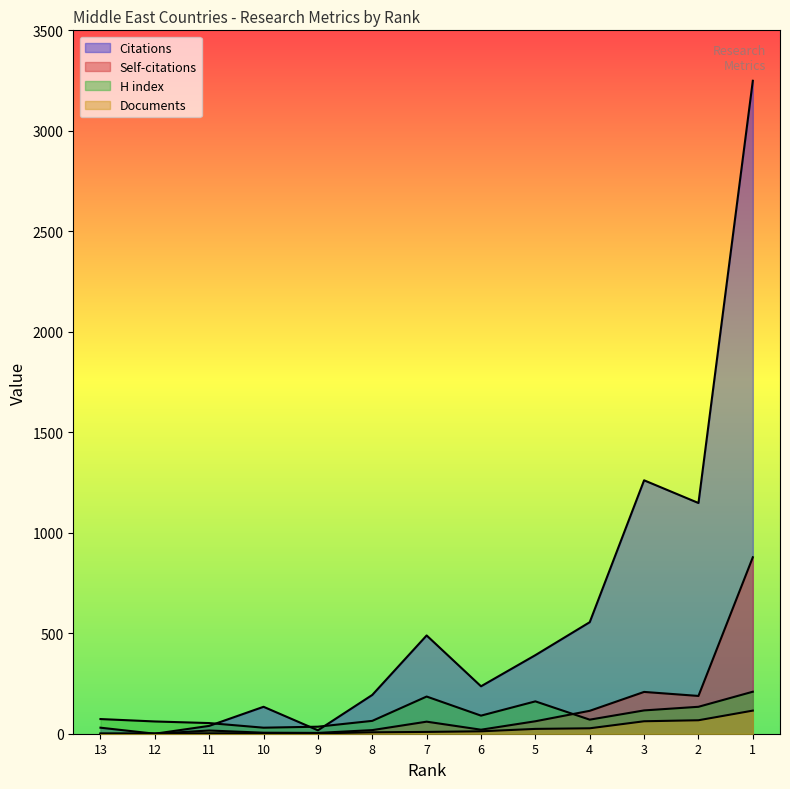

Between which two adjacent categories do Citations and H index first intersect?

11 and 10